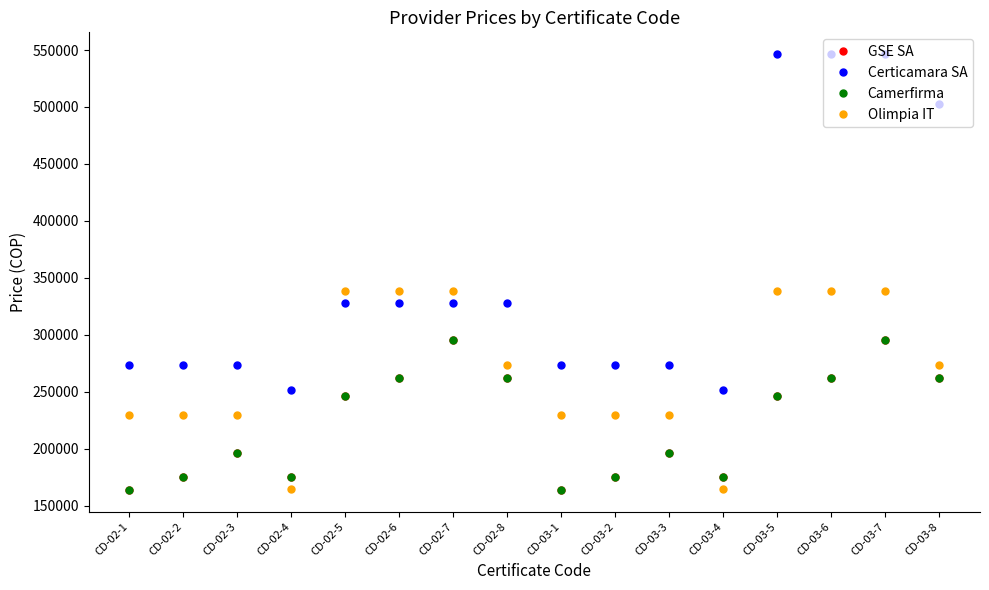

Is it true that Olimpia IT equals 338768.0 at CD-02-6?

True